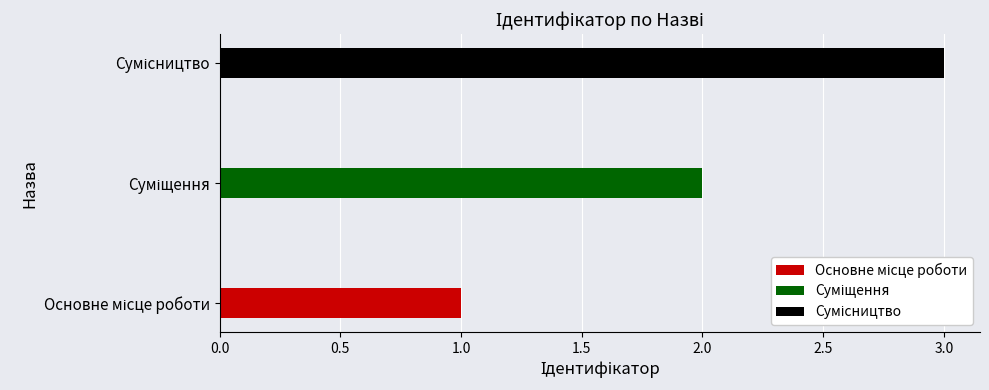

Which label corresponds to the largest value in the chart?

Сумісництво